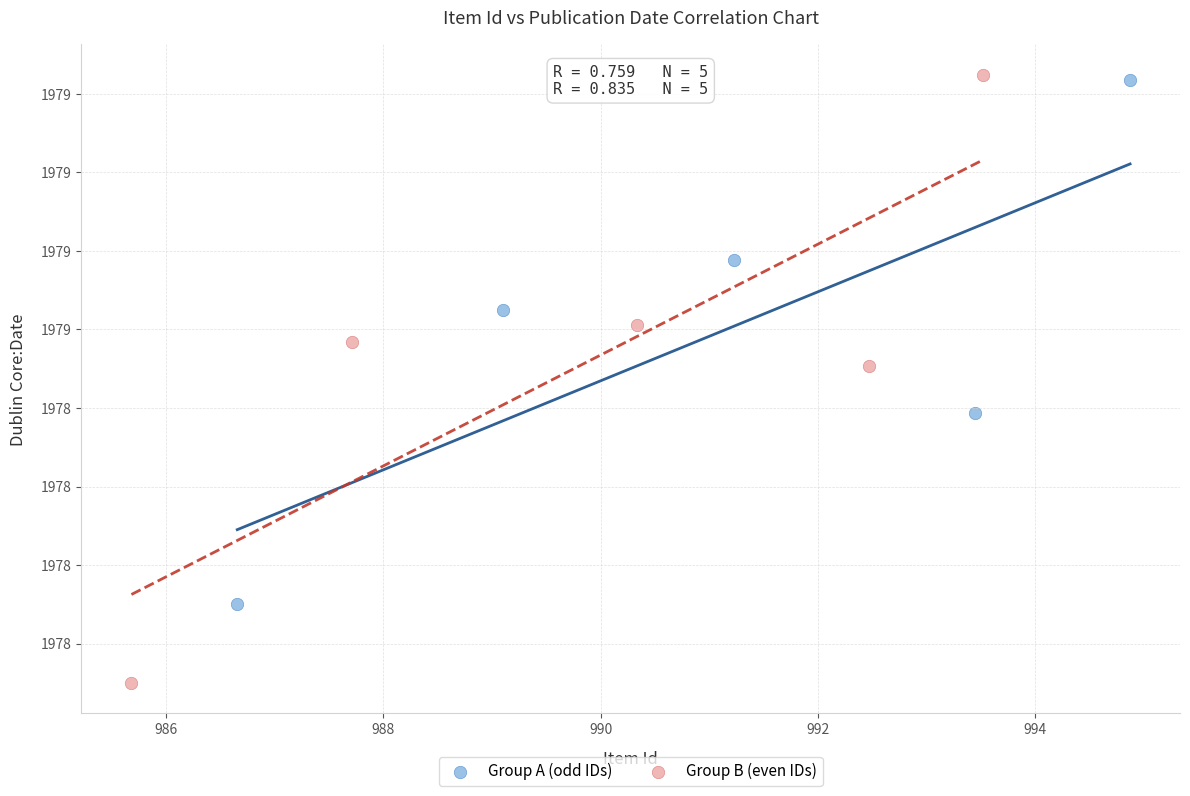

Which series reaches the minimum Y coordinate?

Group B (even IDs)